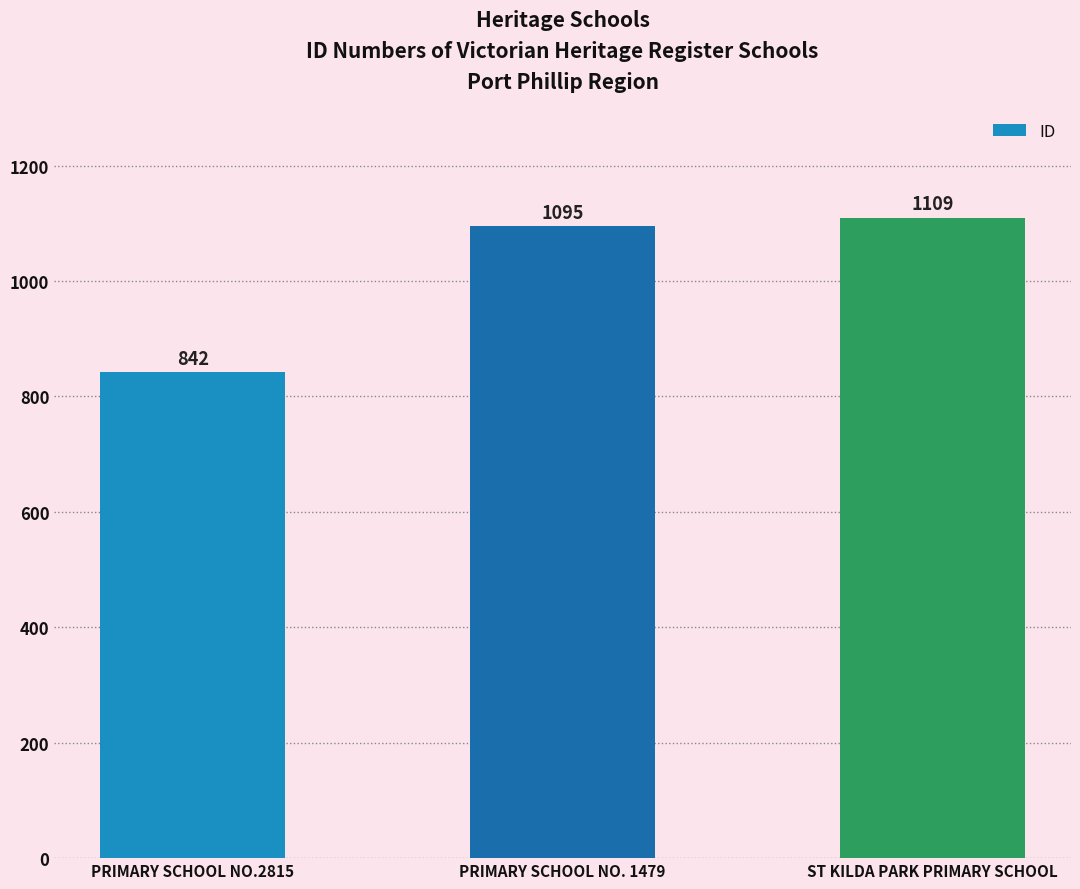

List the labels in order of value, smallest first.

PRIMARY SCHOOL NO.2815, PRIMARY SCHOOL NO. 1479, ST KILDA PARK PRIMARY SCHOOL